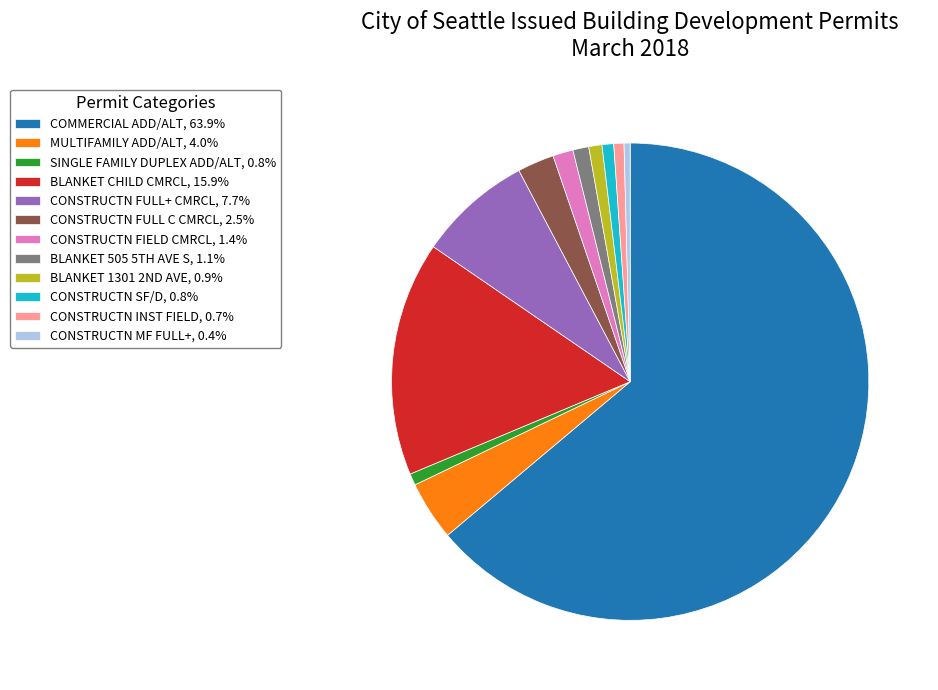

Does any single category account for the majority?

Yes